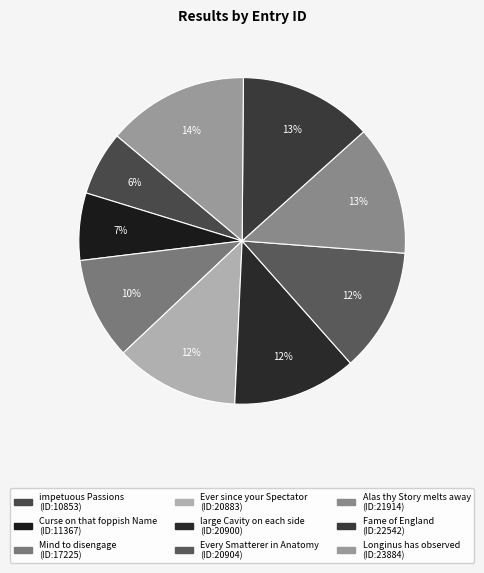

How many segments does this pie chart have?

9